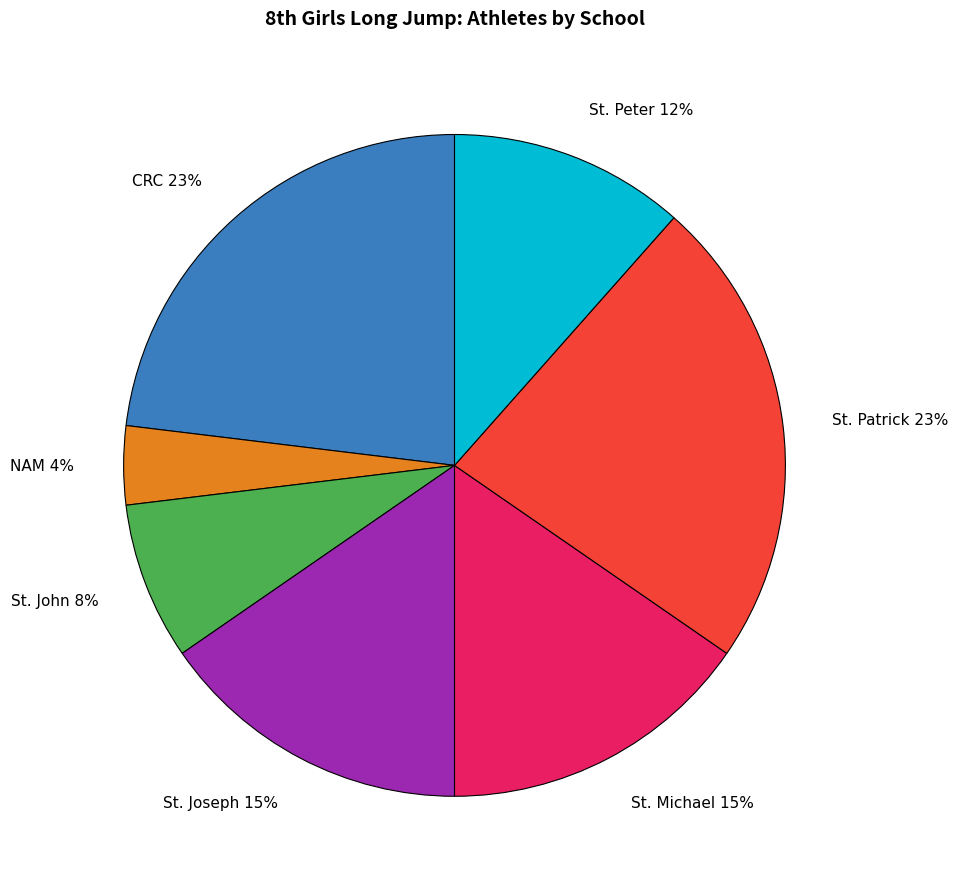

Does NAM account for over 50% of the chart?

No